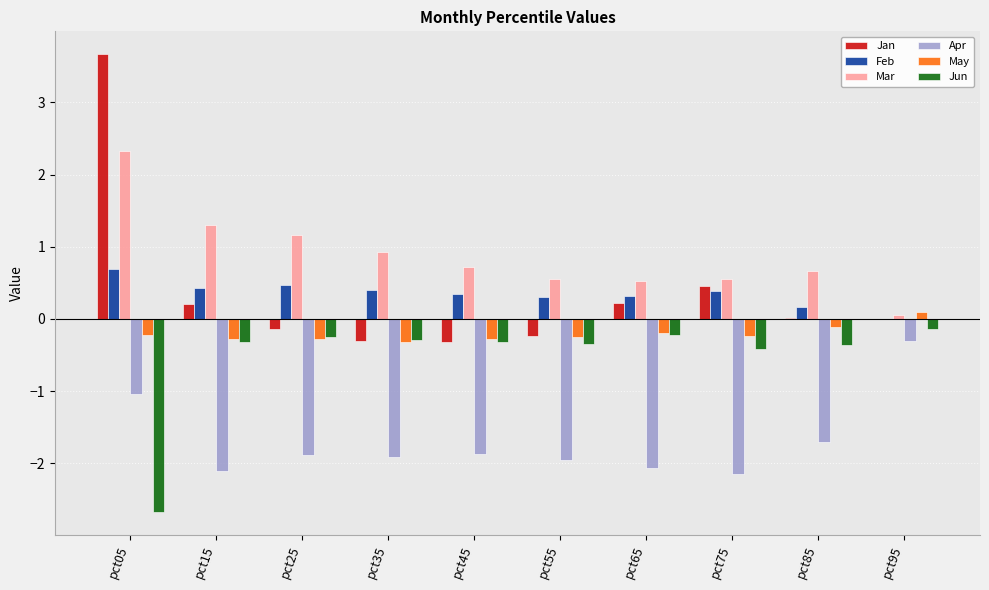

Is it true that Jun equals -0.4 at pct55?

True